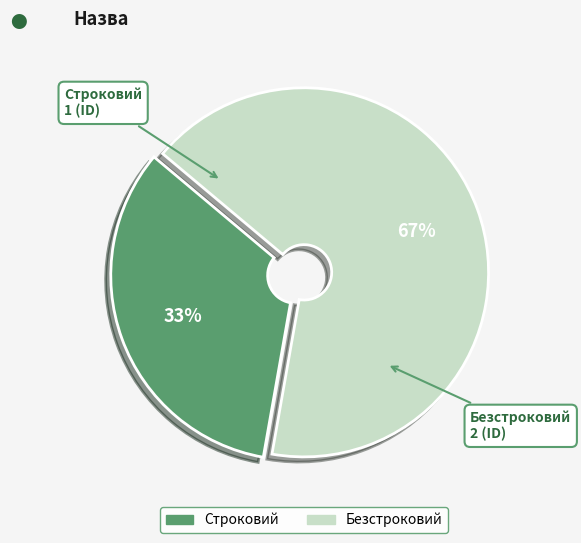

Combined, do Строковий and Безстроковий account for over 50%?

Yes